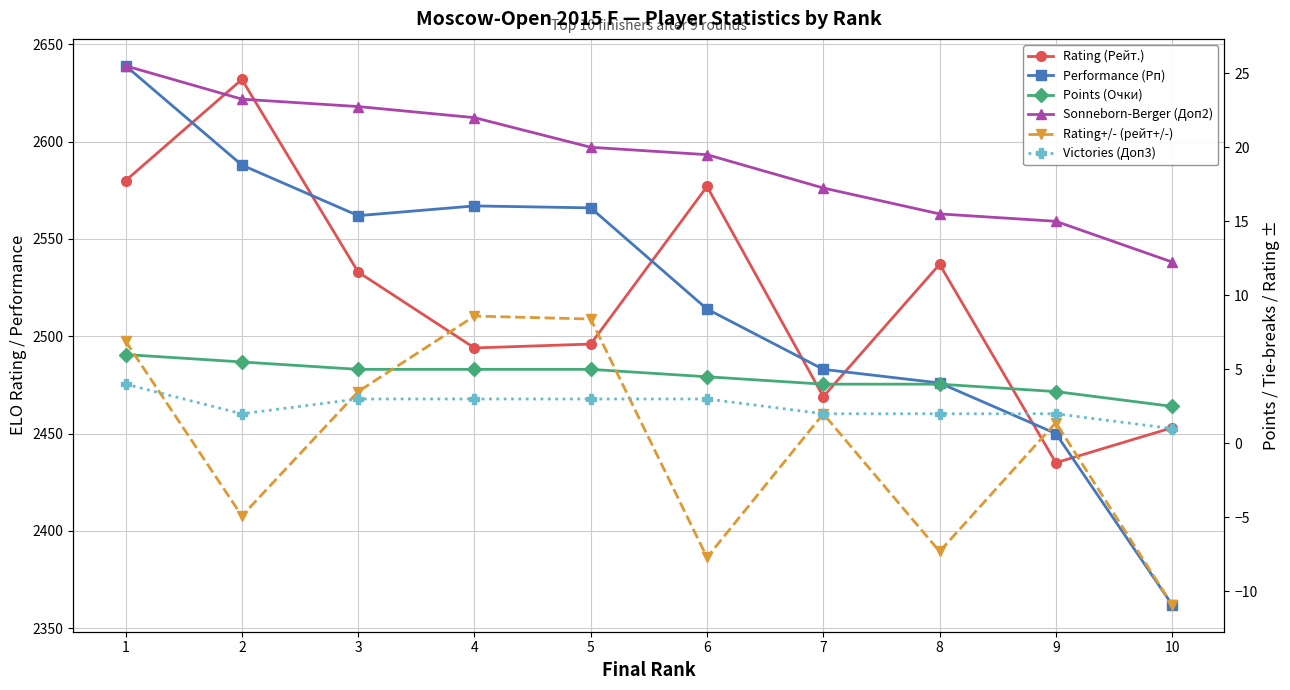

The value of Performance (Рп) at 1 is 2639.0. True or false?

True